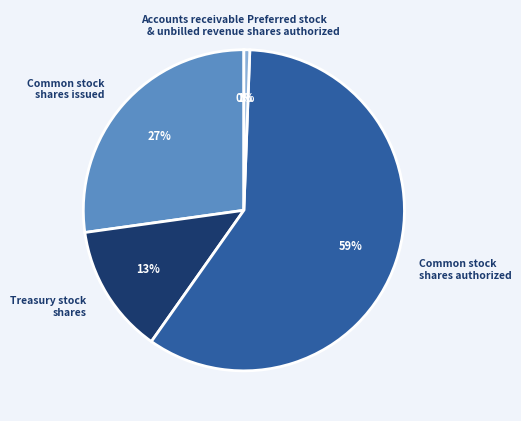

Which category has the biggest portion of the pie?

Common stock shares authorized